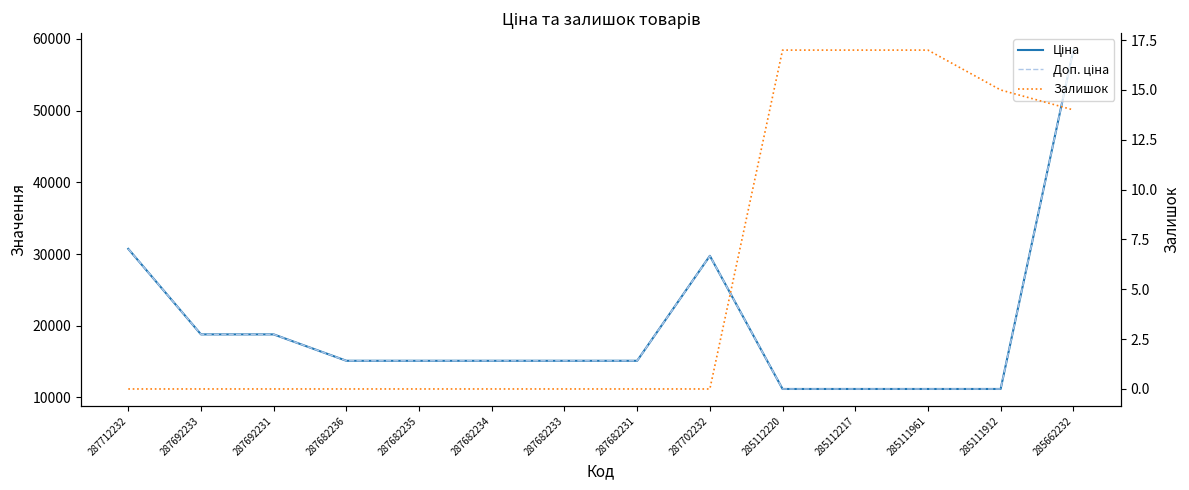

True or false: Доп. ціна and Ціна cross at least once.

False